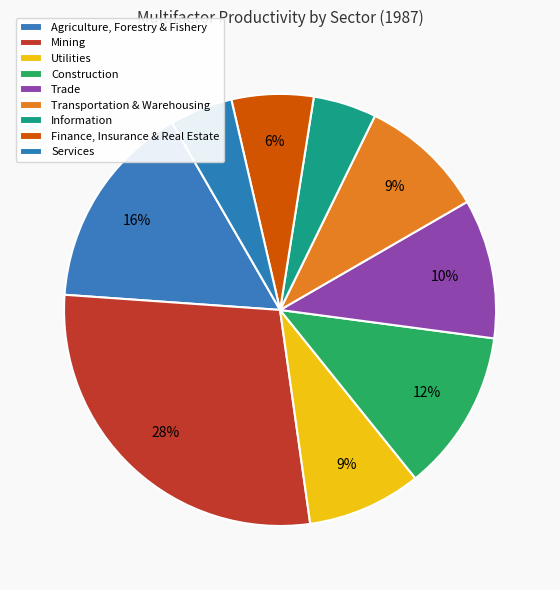

Count the number of slices in the pie.

9